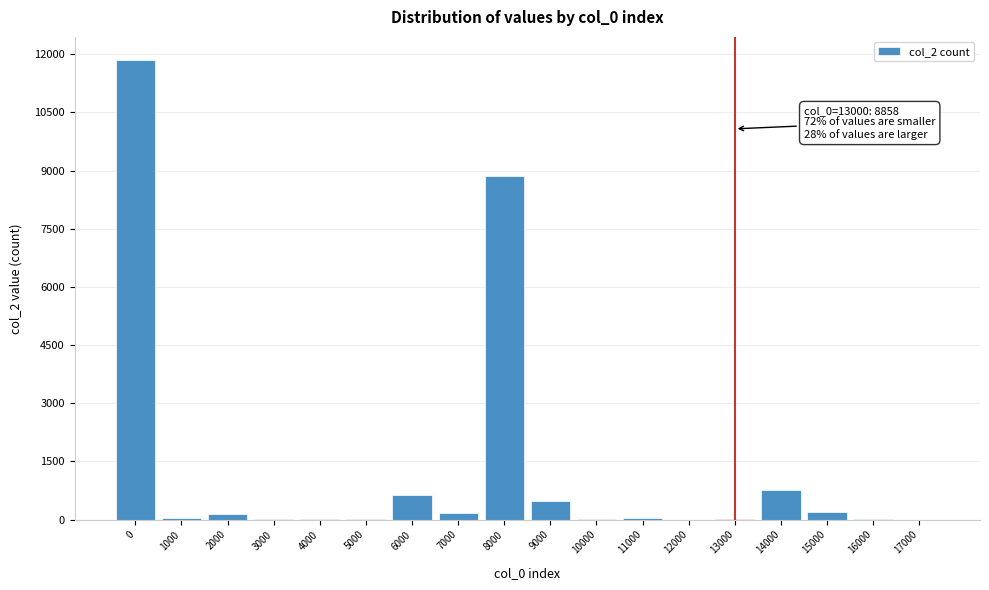

What is the maximum value shown in the chart?

11855